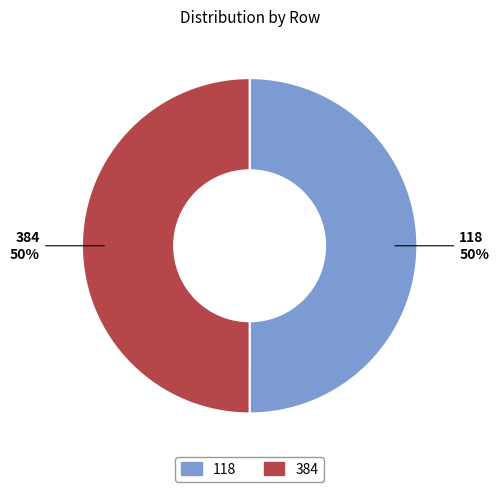

Do 384 and 118 together represent more than half of the pie?

Yes